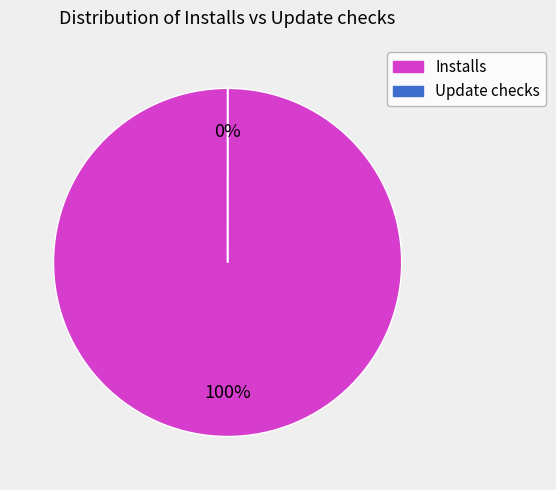

Which category has the biggest portion of the pie?

Installs